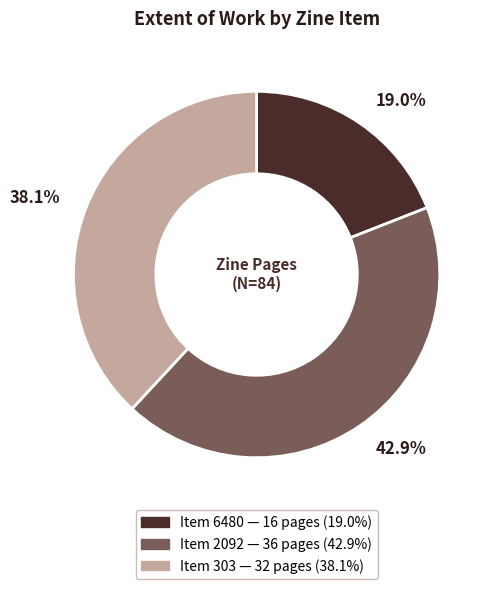

Is there any slice that represents more than half of the pie?

No